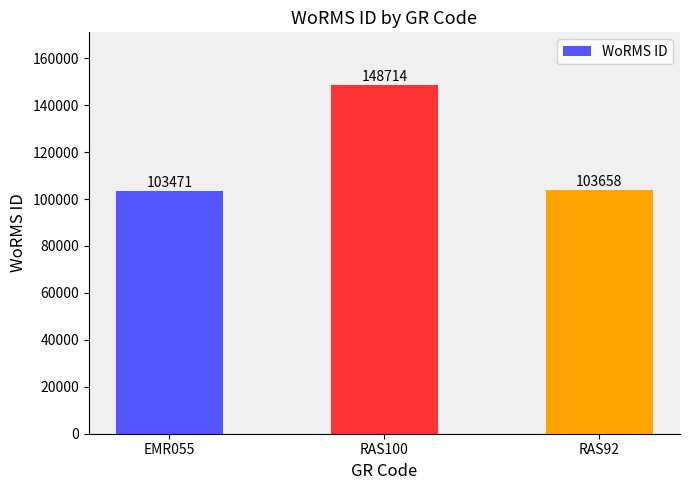

The value at RAS92 is 103658. True or false?

True